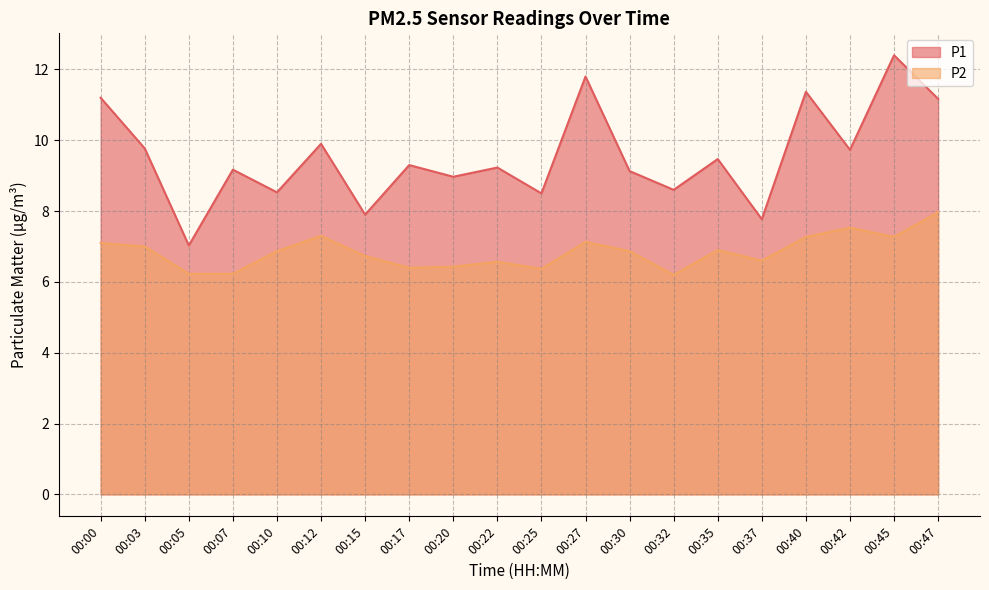

What is the value of the P1 point at the 6th from the left?

9.9